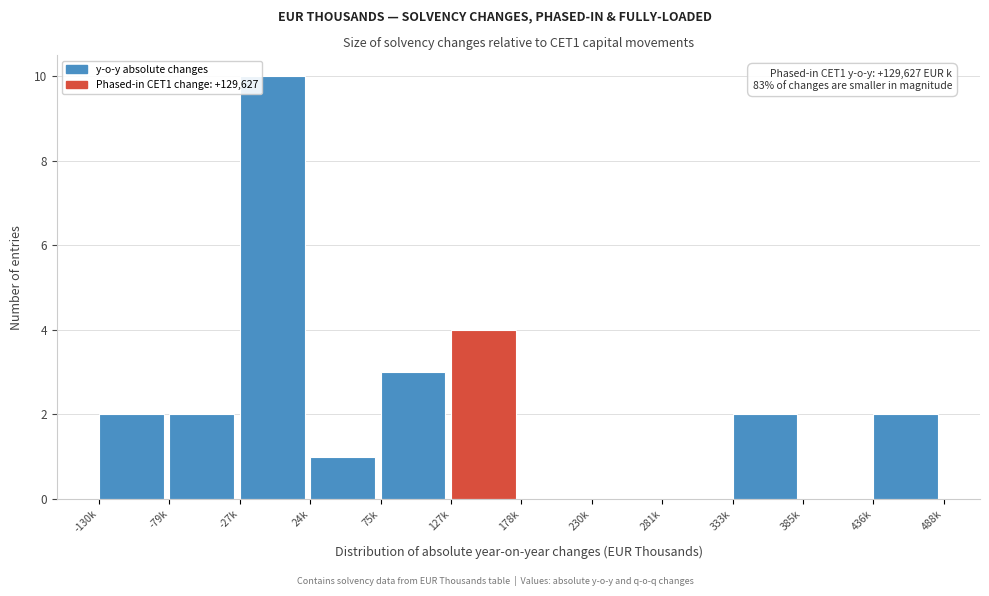

Reading right to left, transcribe all the data shown in this chart.

436k=2	385k=0	333k=2	281k=0	230k=0	178k=0	127k=4	75k=3	24k=1	-27k=10	-79k=2	-130k=2